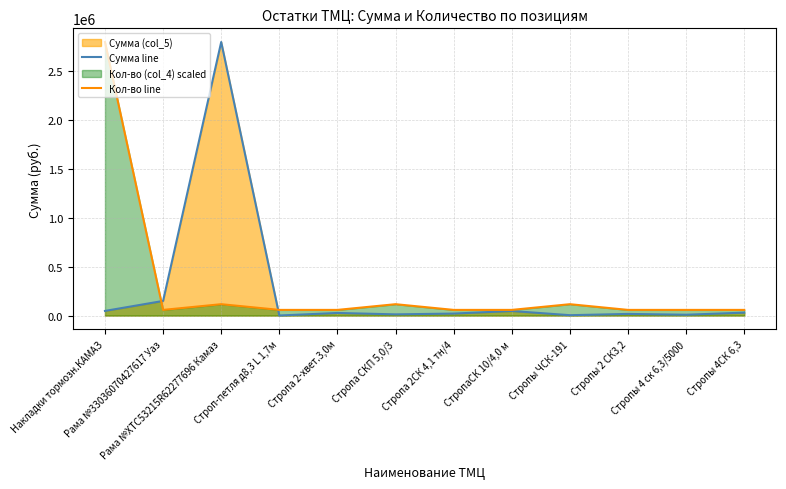

Rank the series by their average value, from highest to lowest.

Кол-во line, Сумма line